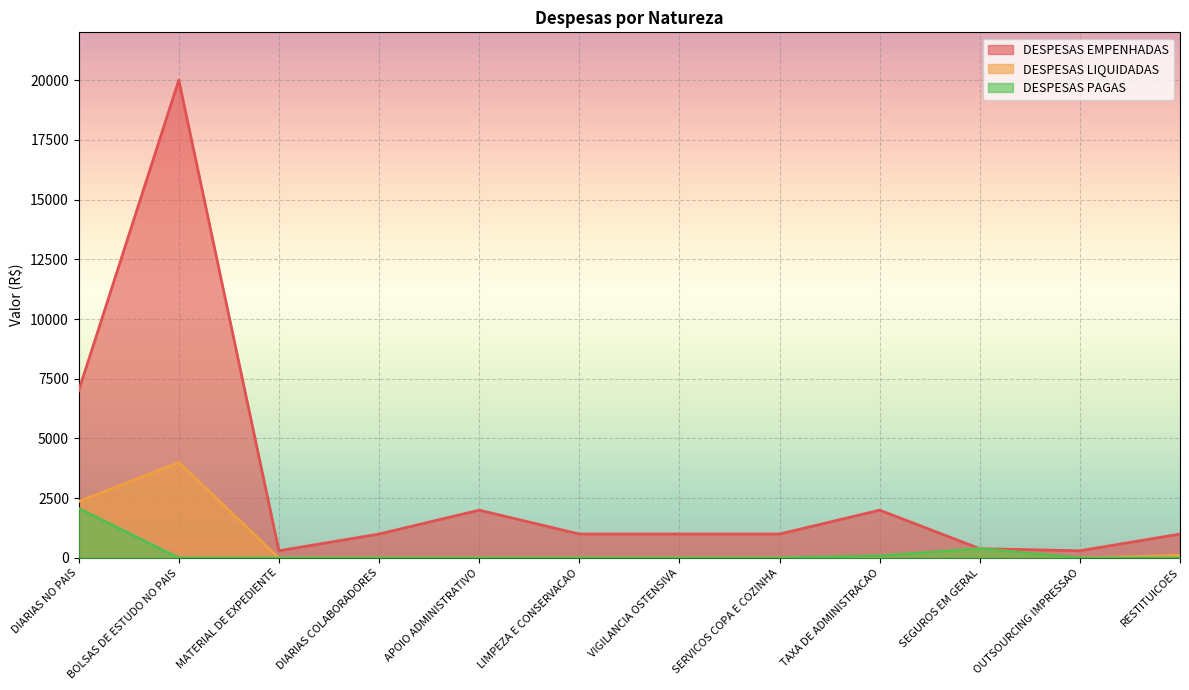

True or false: DESPESAS EMPENHADAS and DESPESAS PAGAS intersect in this chart.

False